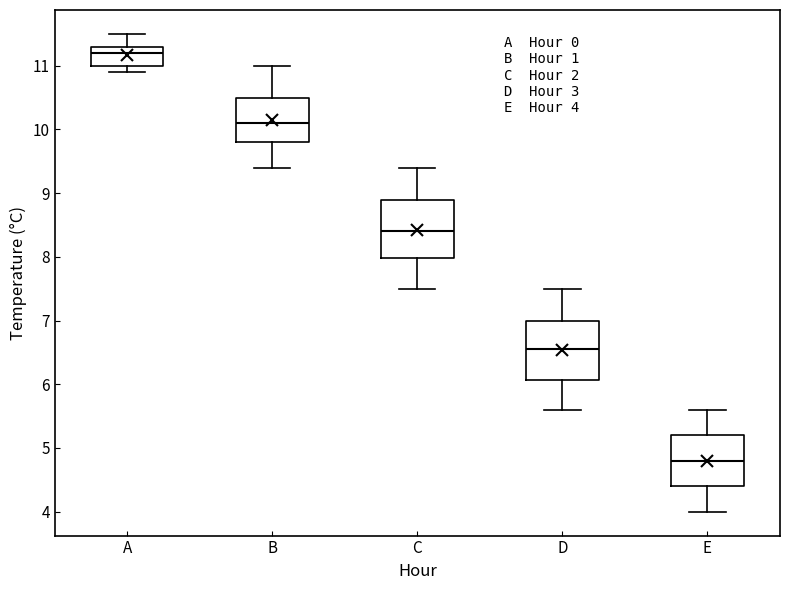

Which box has the highest median line?

A